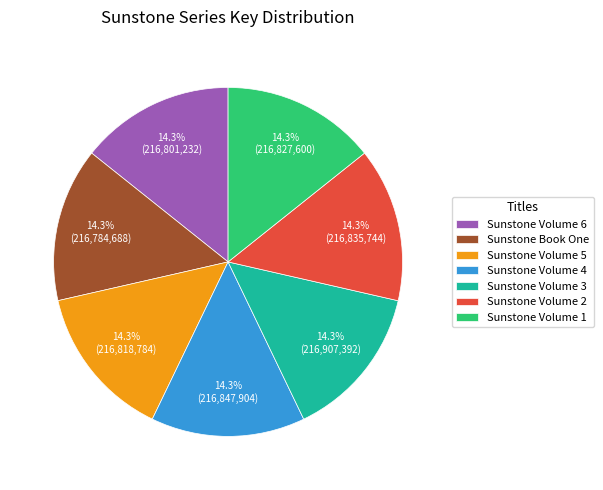

Count the number of slices in the pie.

7